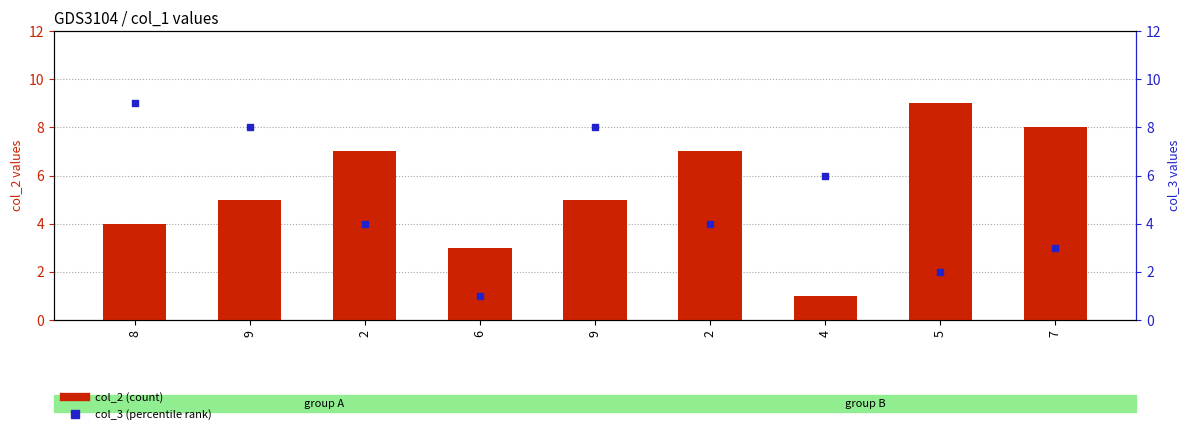

Which series reaches the minimum Y coordinate?

col_2